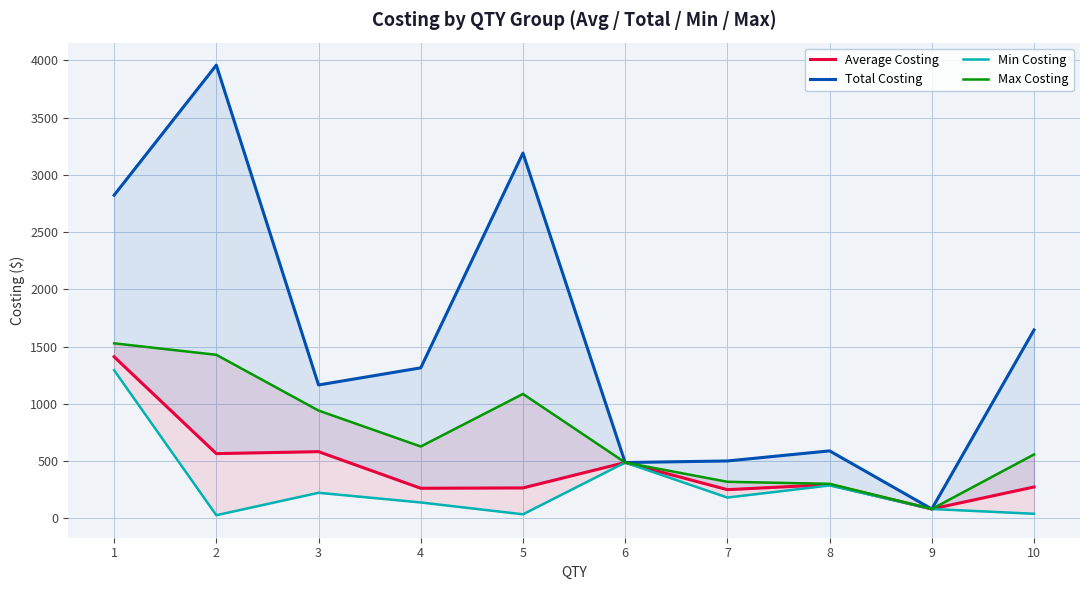

Reading right to left, what are all the values shown in this chart?

Average Costing: 274.2	81.8	294.8	250.7	487.8	265.9	262.9	582.6	565.5	1411.3
Total Costing: 1645.4	81.8	589.5	501.4	487.8	3190.3	1314.7	1165.1	3958.5	2822.6
Min Costing: 40.1	81.8	287.7	181.9	487.8	35.5	138.9	223.5	27.6	1293.9
Max Costing: 558.2	81.8	301.8	319.5	487.8	1086.7	627.7	941.6	1428.5	1528.7